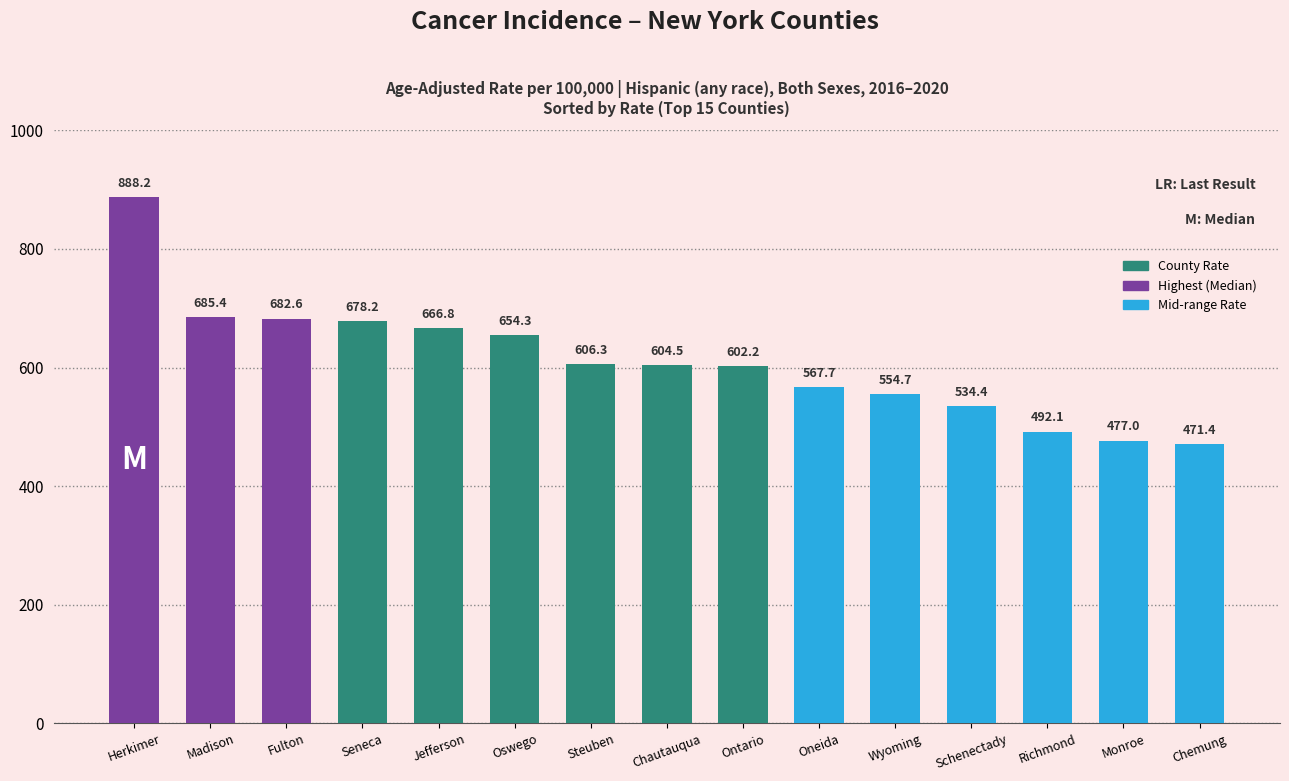

What position from the left is Oneida?

10